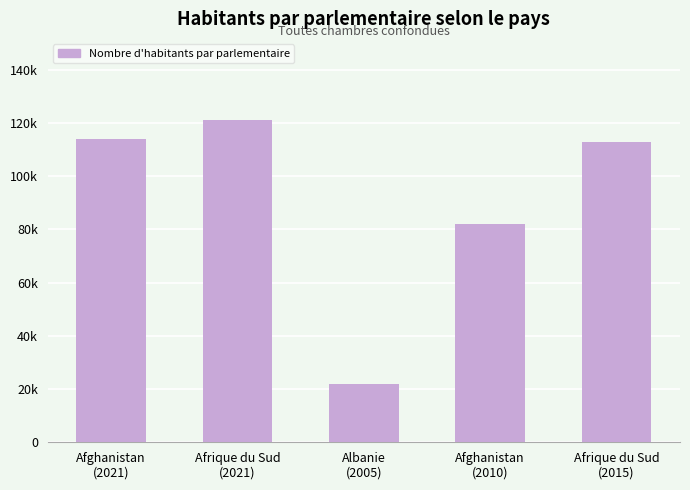

What is the ratio of the value at Afrique du Sud
(2015) to the value at Afghanistan
(2021)?

1.0